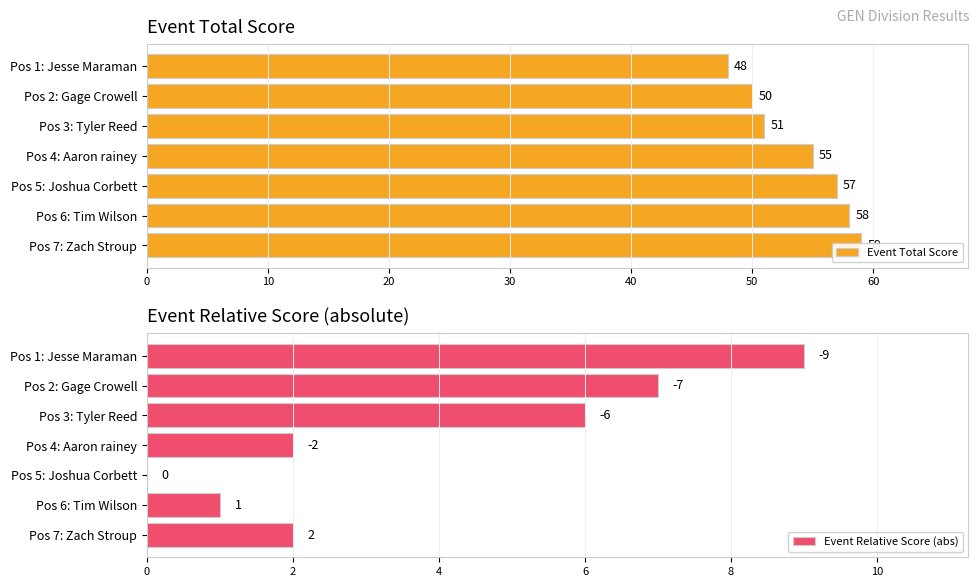

Rank the series by their average value, from lowest to highest.

Event Relative Score (abs), Event Total Score